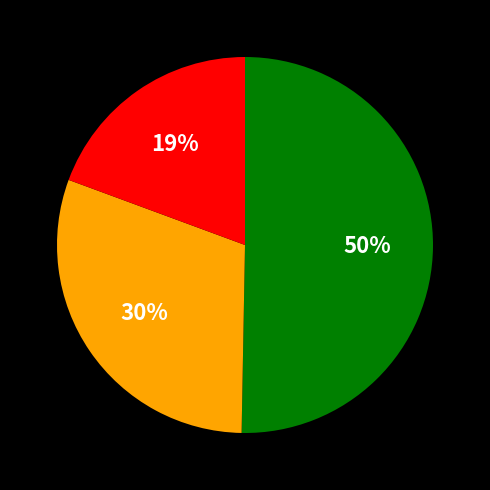

Does any single category account for the majority?

Yes